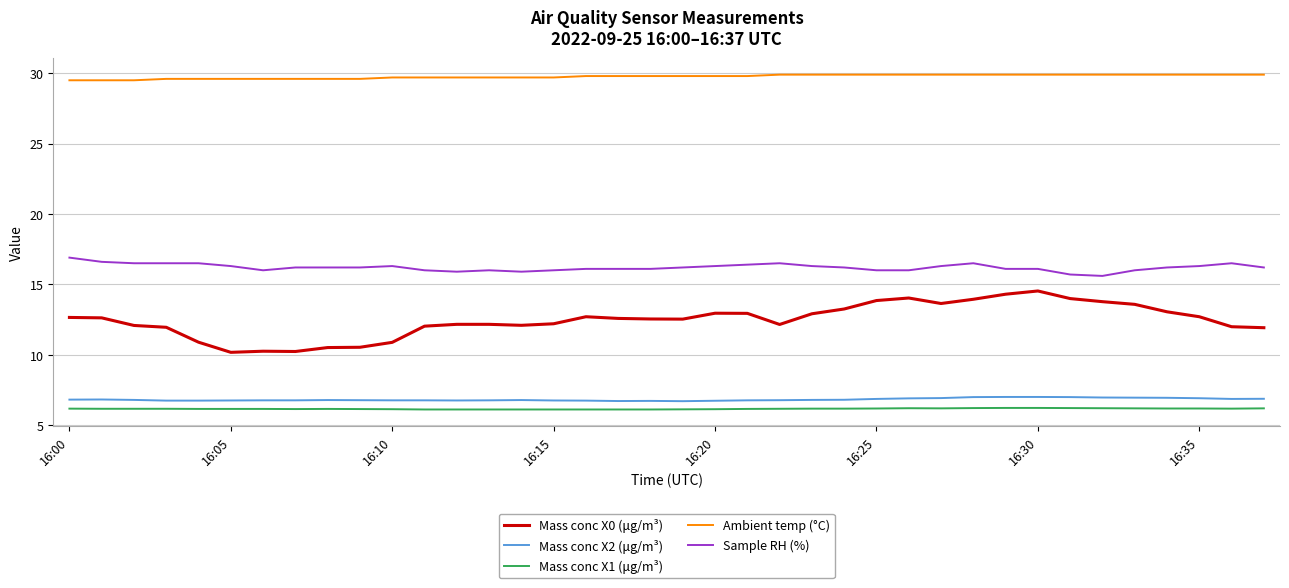

Which series has the largest total across all categories?

Ambient temp (°C)